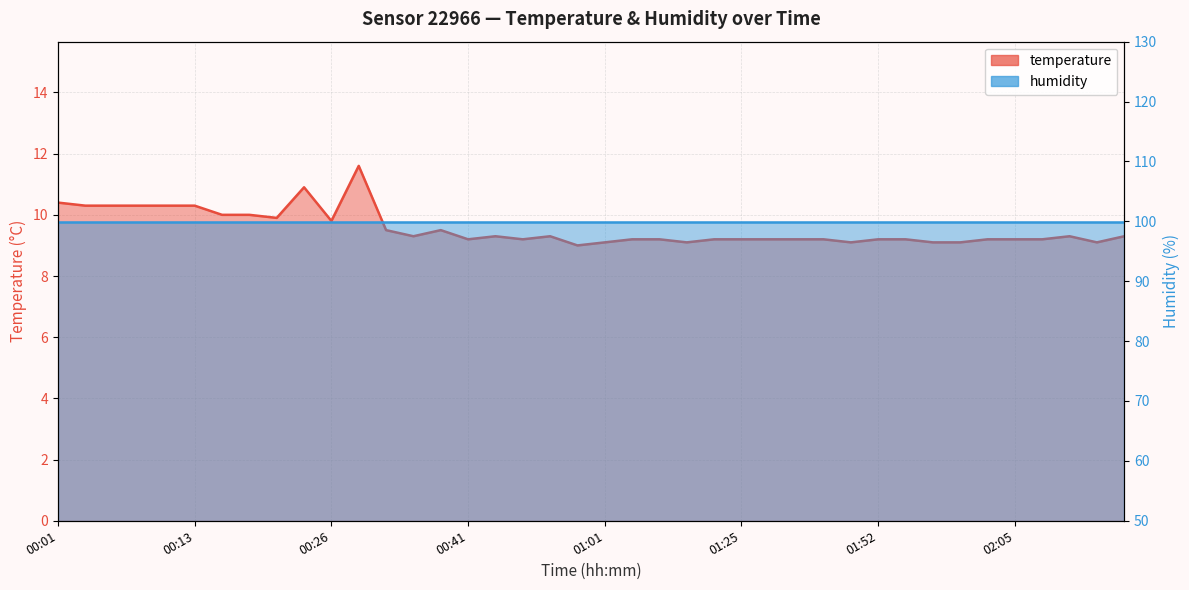

Where is the first local minimum?

00:21